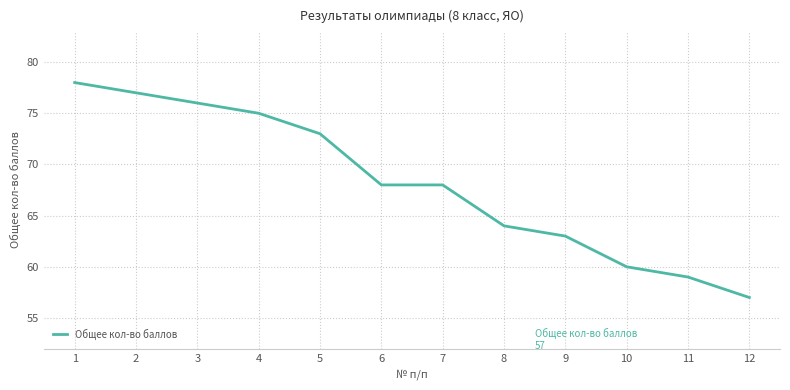

Does the chart have visible grid lines?

Yes